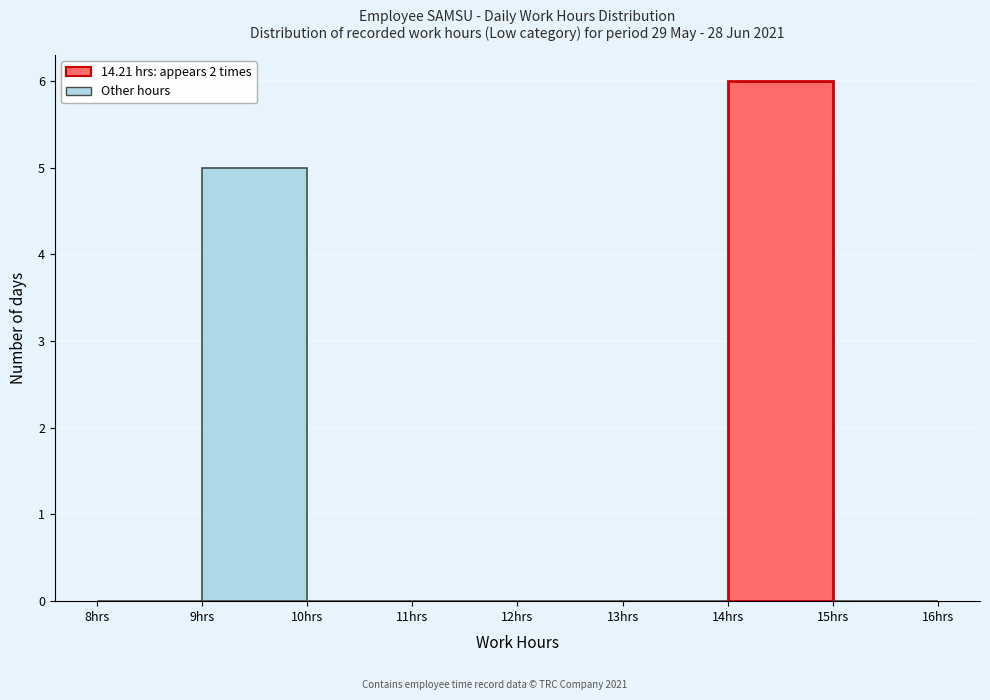

Reading left to right, transcribe this chart: for each bar, give the range it covers on the x-axis and its height. The values are not printed on the chart, so give them approximately, as read against the axis.

8 to 9: 0
9 to 10: 5
10 to 11: 0
11 to 12: 0
12 to 13: 0
13 to 14: 0
14 to 15: 6
15 to 16: 0